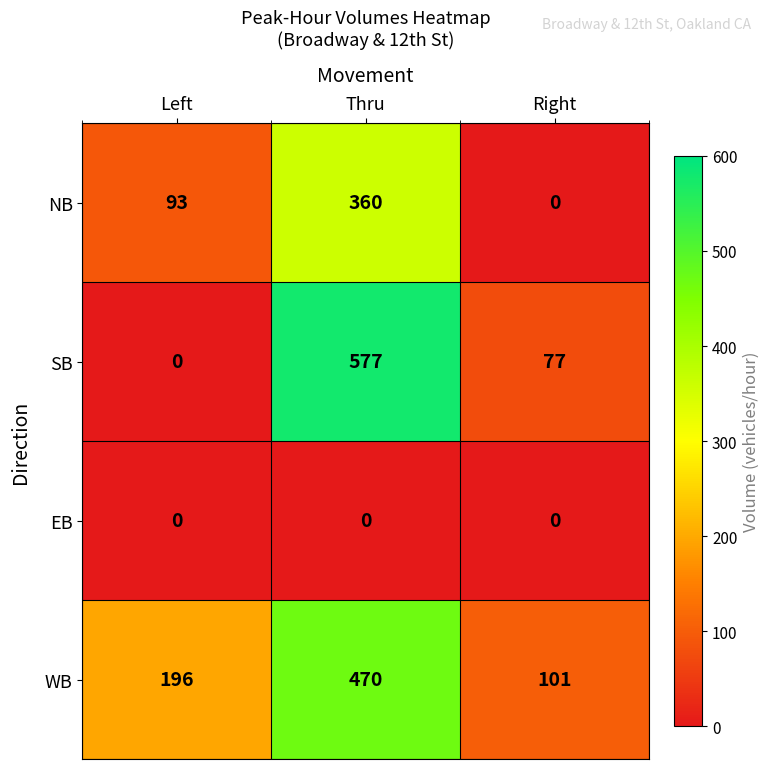

Reading right to left, list all the values displayed in this chart.

NB: 0	360	93
SB: 77	577	0
EB: 0	0	0
WB: 101	470	196